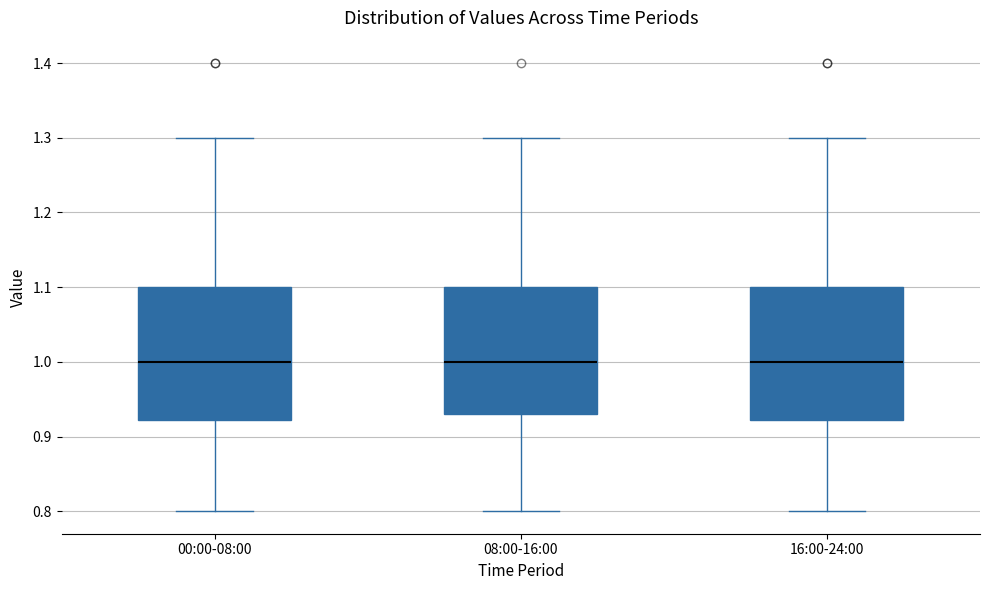

Where does the median line of the box for 16:00-24:00 sit on the y-axis? The values are not printed on the chart, so give them approximately, as read against the axis.

1.00